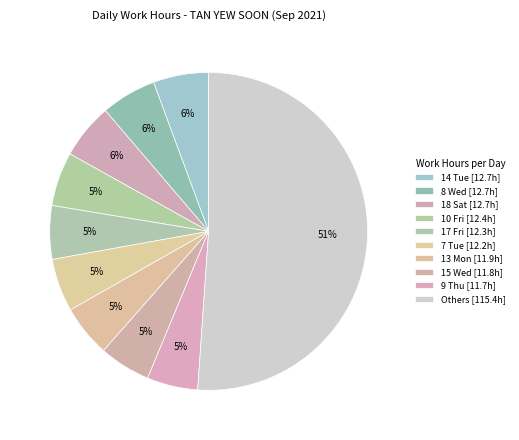

How many segments does this pie chart have?

10